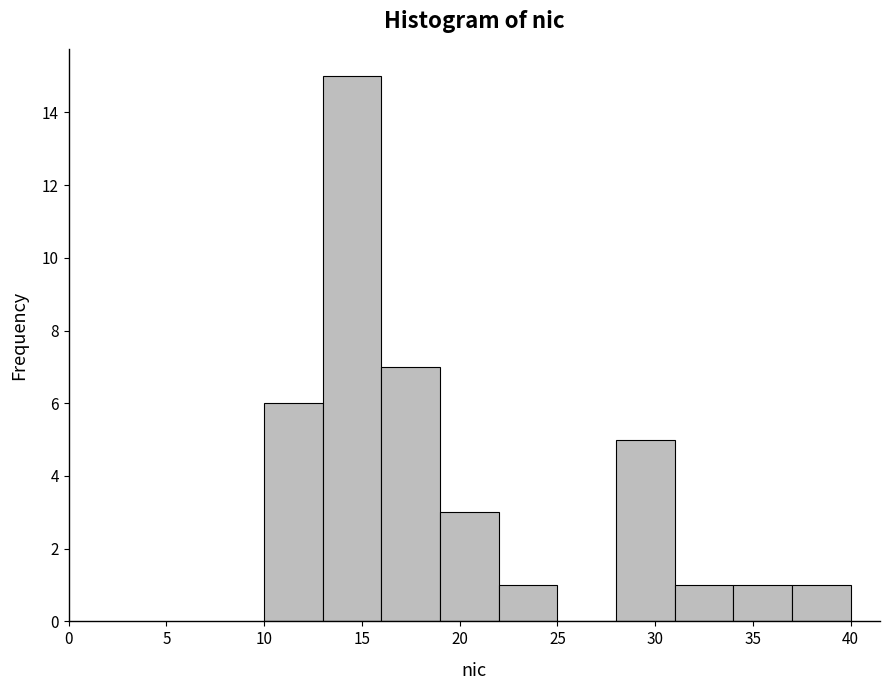

How tall is the bar that spans 13 to 16 on the x-axis? The values are not printed on the chart, so give them approximately, as read against the axis.

15